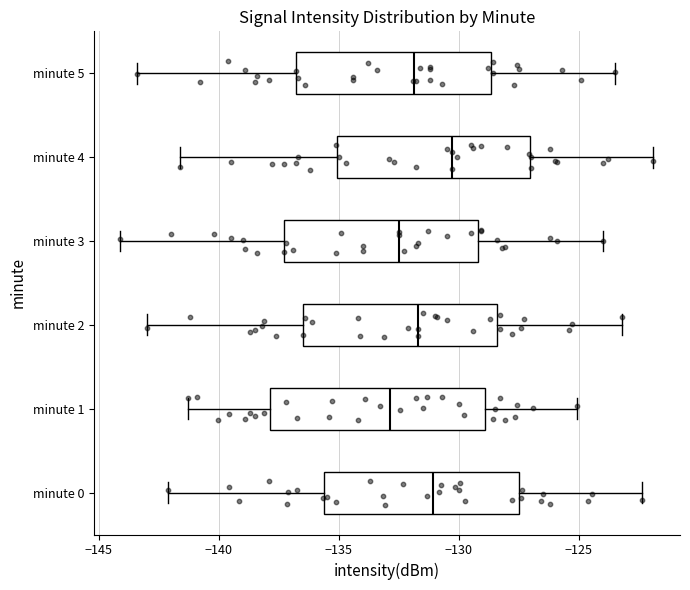

Comparing the boxes themselves (not the whiskers), which one is the widest?

minute 1